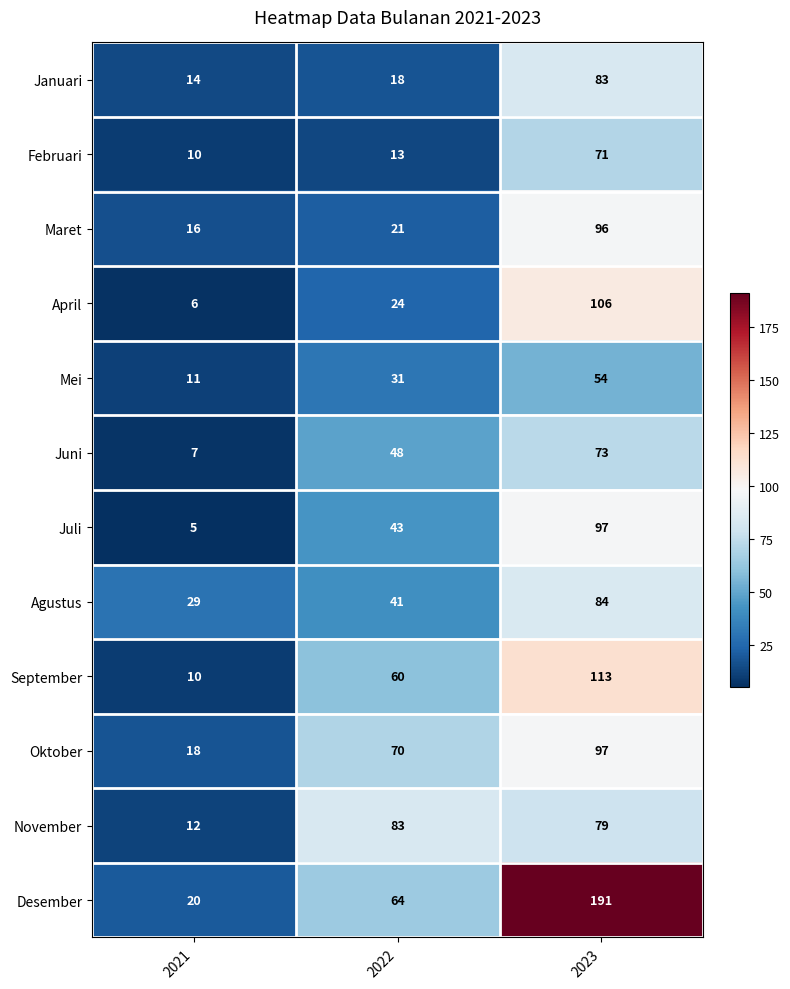

The value of September at 2023 is 113. True or false?

True